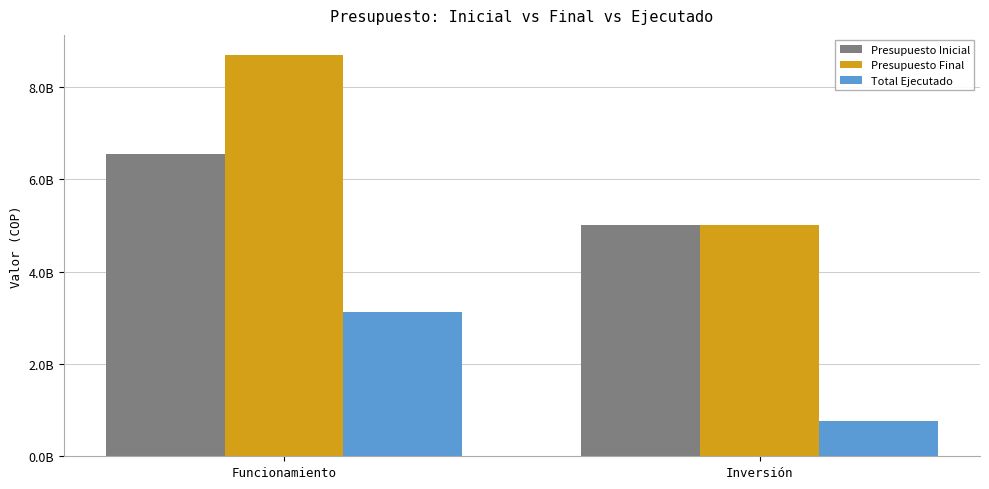

What is the label of the 2nd bar from the left?

Inversión